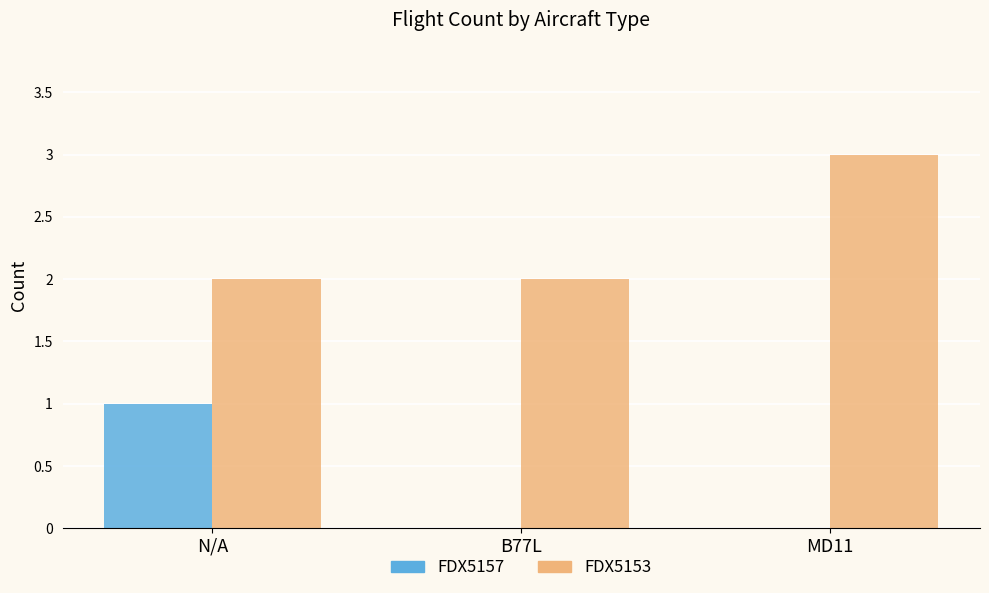

What is the sum of all FDX5153 values?

7